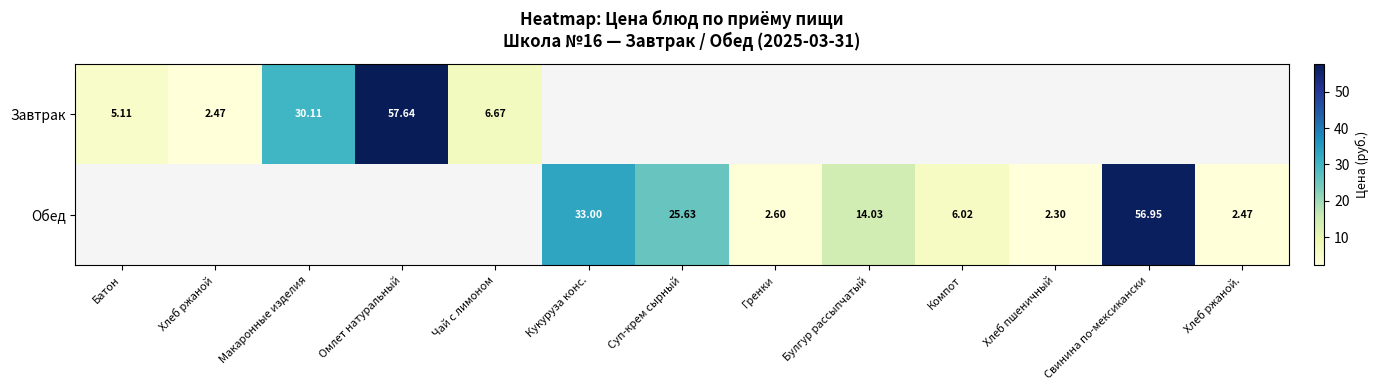

At how many categories does at least one series exceed 54?

2